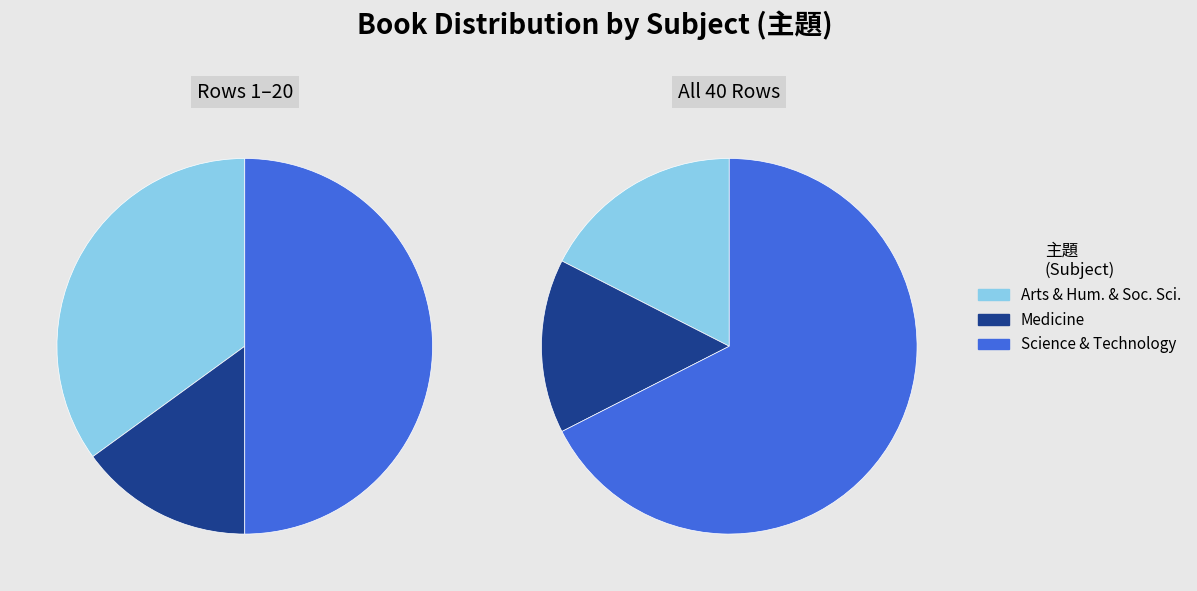

Do Arts & Humanities & Social Science and Medicine together represent more than half of the pie?

No